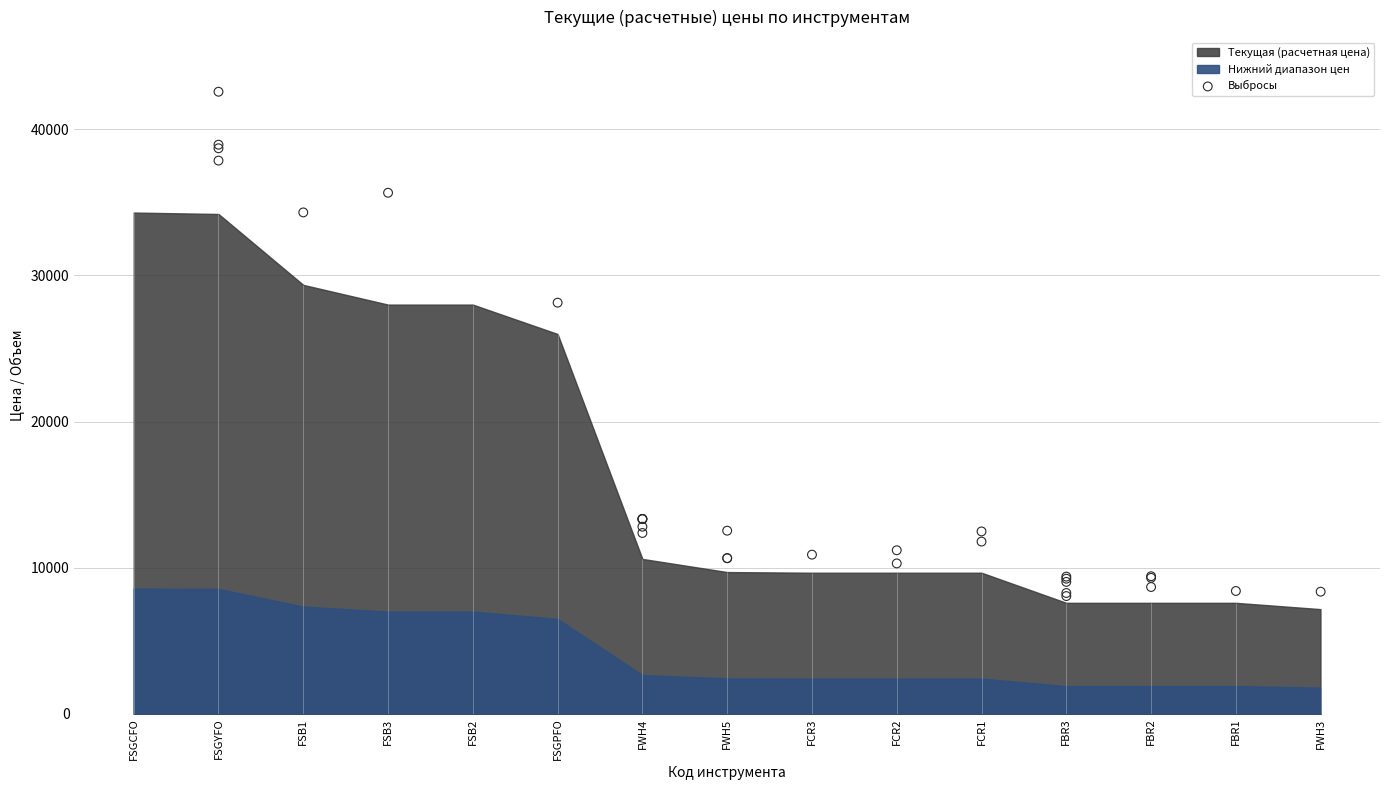

What Y value in the scatter plot is closest to 25311?

28132.4